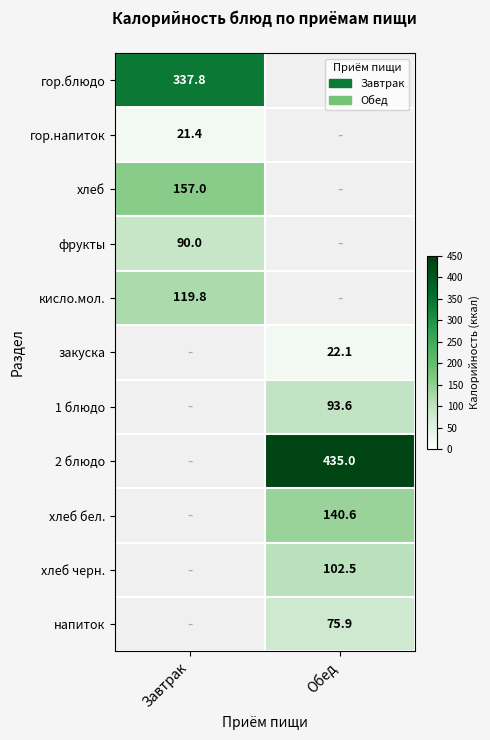

Is it true that кисло.мол. equals 119.8 at Завтрак?

True